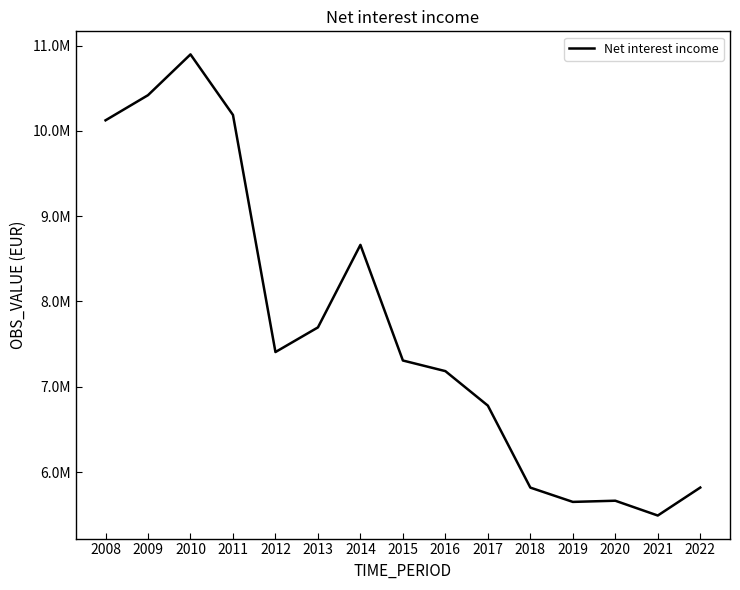

What is the approximate value at 2014?

8663853.4